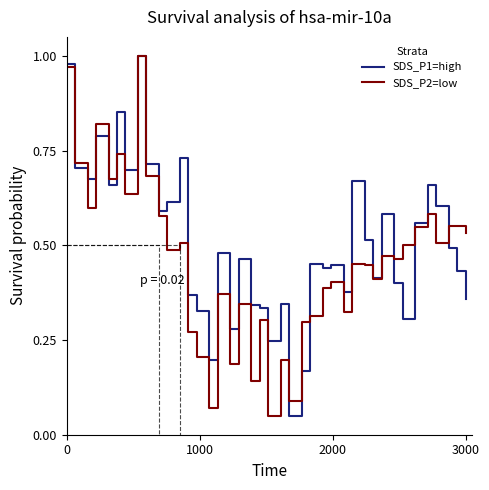

True or false: SDS_P2=low has a value of 0.9 at 3000.

False